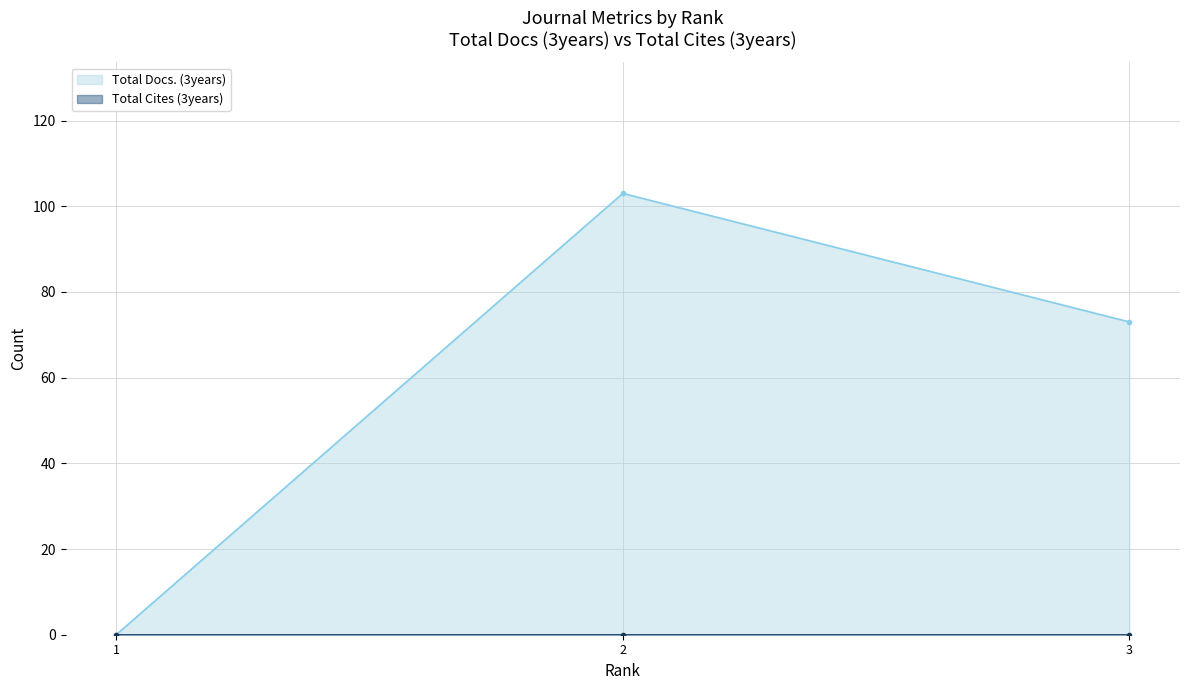

List the labels in order of value, smallest first.

1, 3, 2